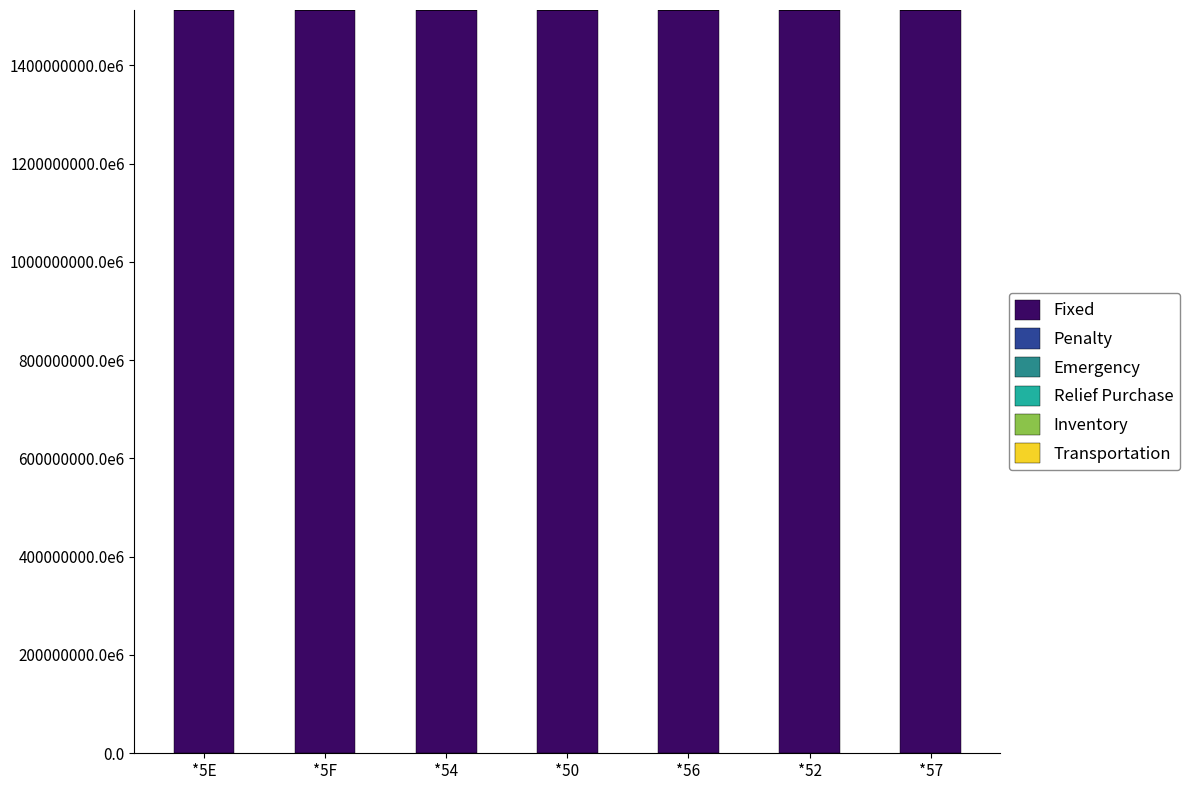

Are the bars grouped side by side (vs. stacked)?

No